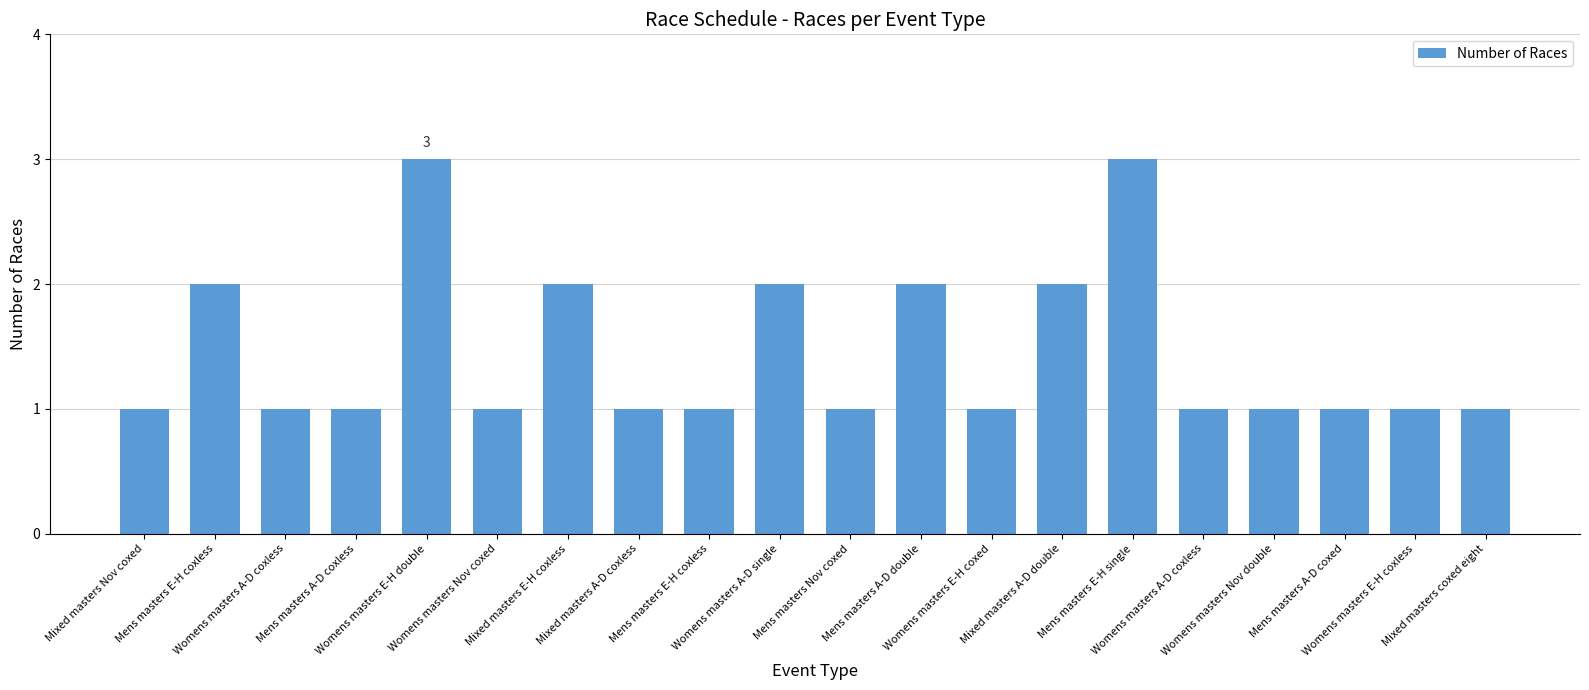

How many data points does each series have?

20